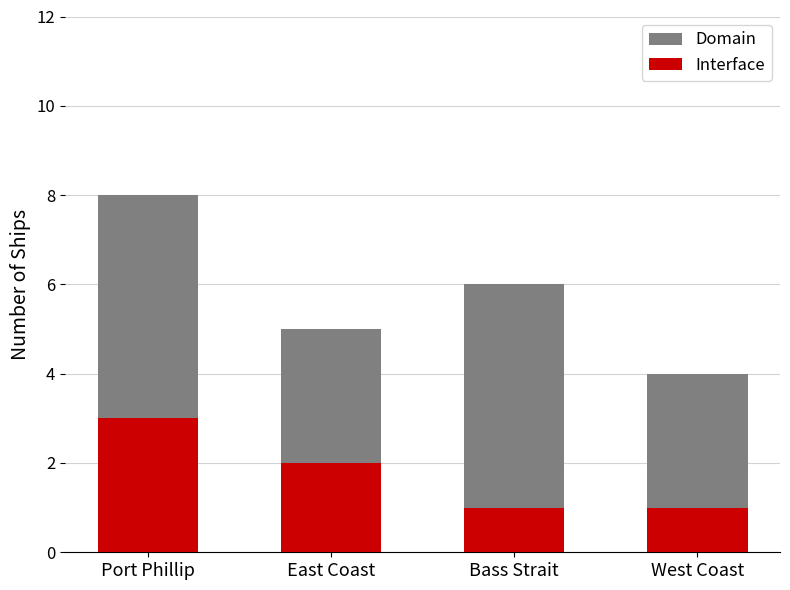

Which category has the lowest value across all series?

Bass Strait